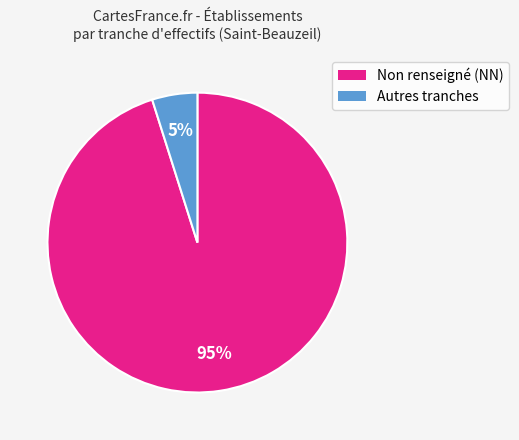

What is the largest slice in the pie chart?

Non renseigné (NN)